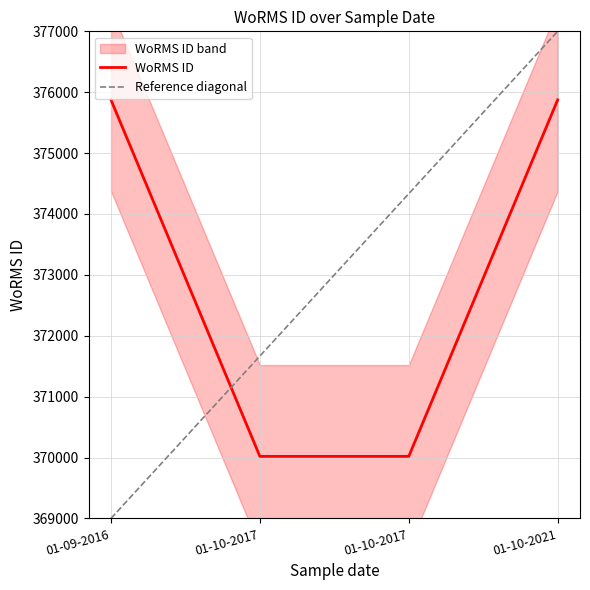

What is the change in value from 01-10-2017 to 01-10-2021?

+5855